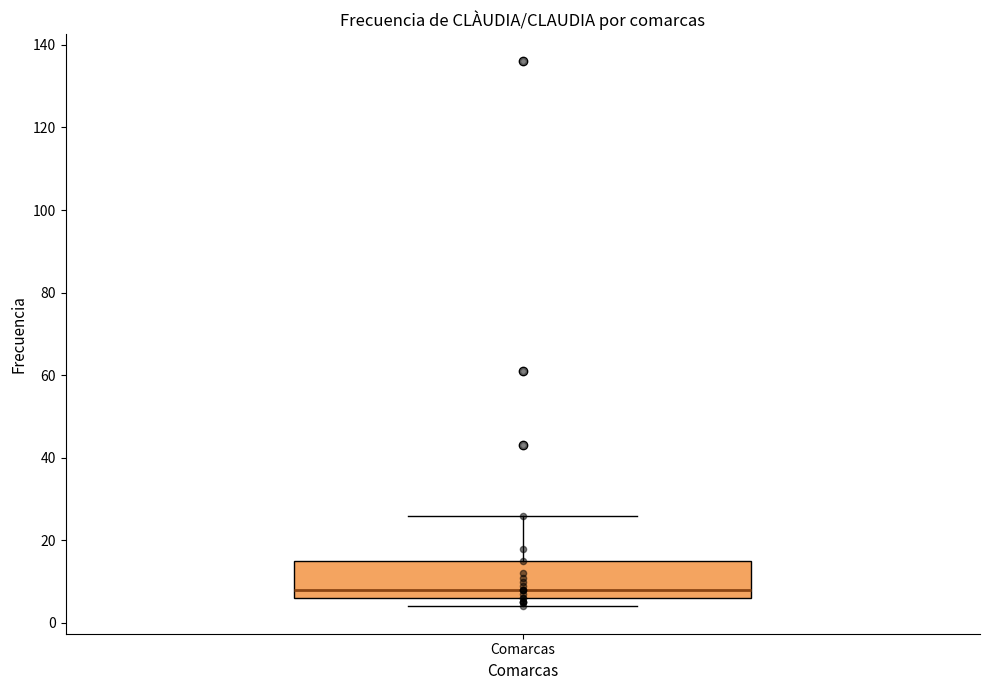

Transcribe this box plot: give where the median line is, the range the box spans, and where the two whiskers end, as read against the y-axis. The values are not printed on the chart, so give them approximately, as read against the axis.

median 8, box 6 to 16, whiskers 4 to 26